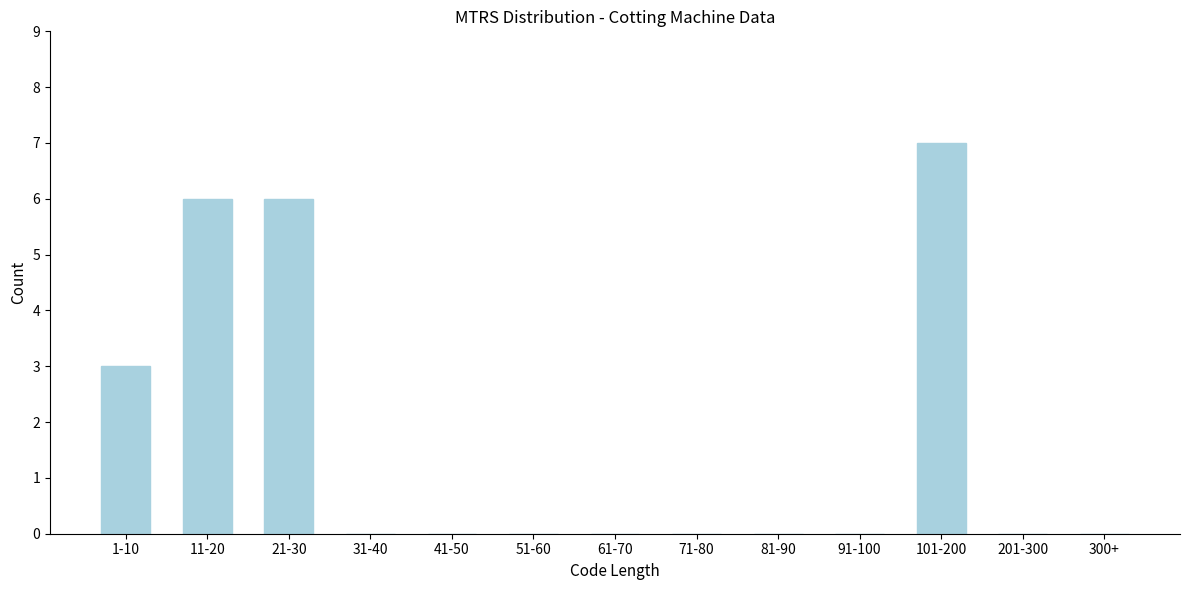

Reading left to right, what are all the values shown in this chart?

1-10=3	11-20=6	21-30=6	31-40=0	41-50=0	51-60=0	61-70=0	71-80=0	81-90=0	91-100=0	101-200=7	201-300=0	300+=0